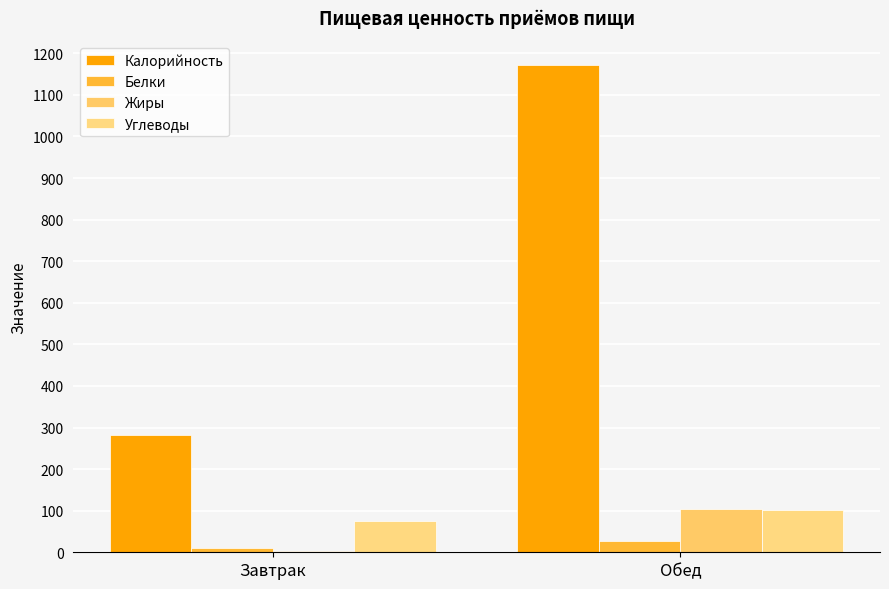

At which category is the sum across all series the highest?

Обед